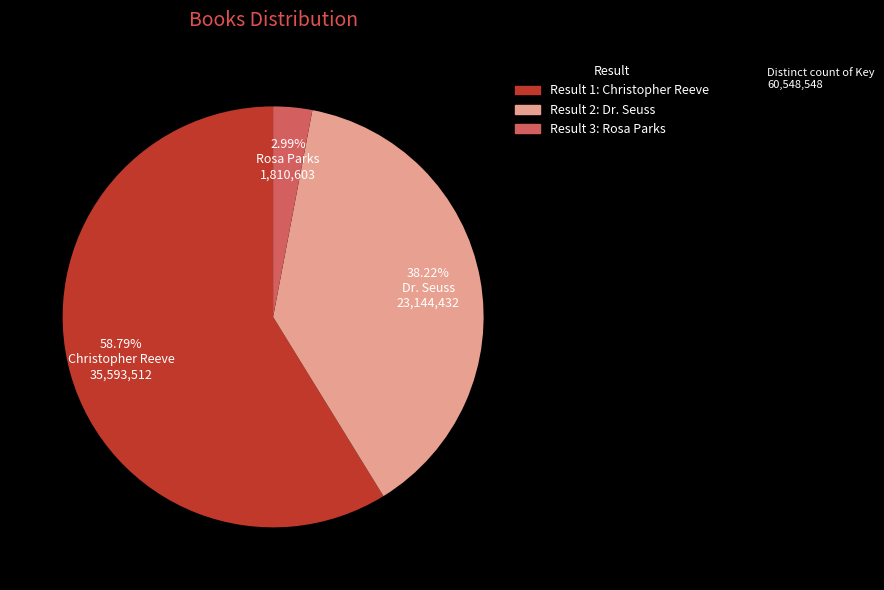

Is there a majority slice in this chart?

Yes